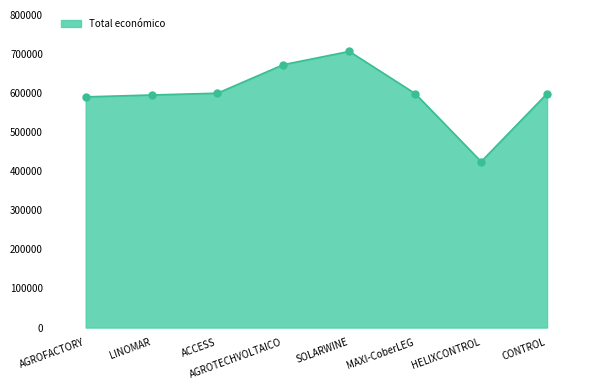

Is it true that the value at AGROTECHVOLTAICO is 1010394?

False